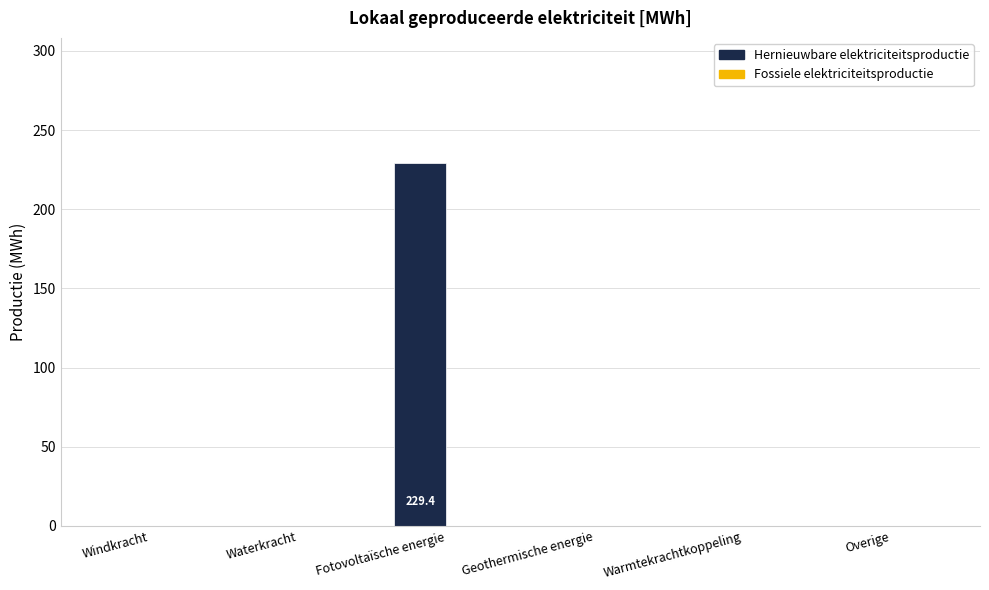

What is the sum of all values?

229.4